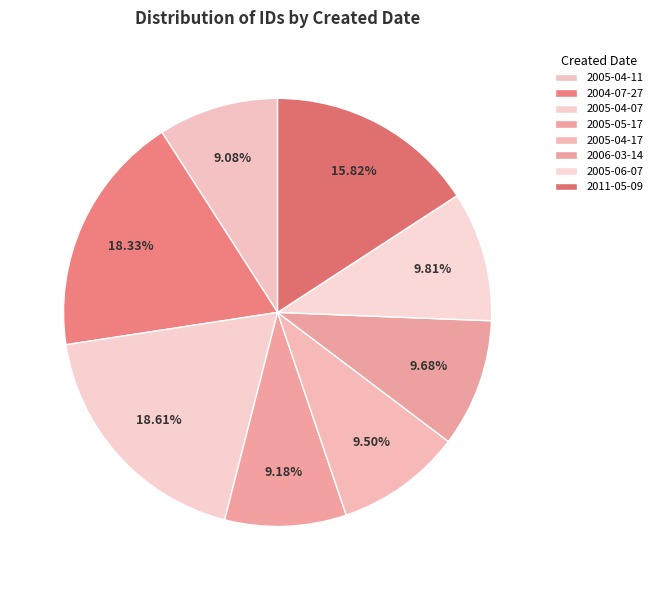

To the nearest percent, what portion does 2005-04-07 represent?

19%